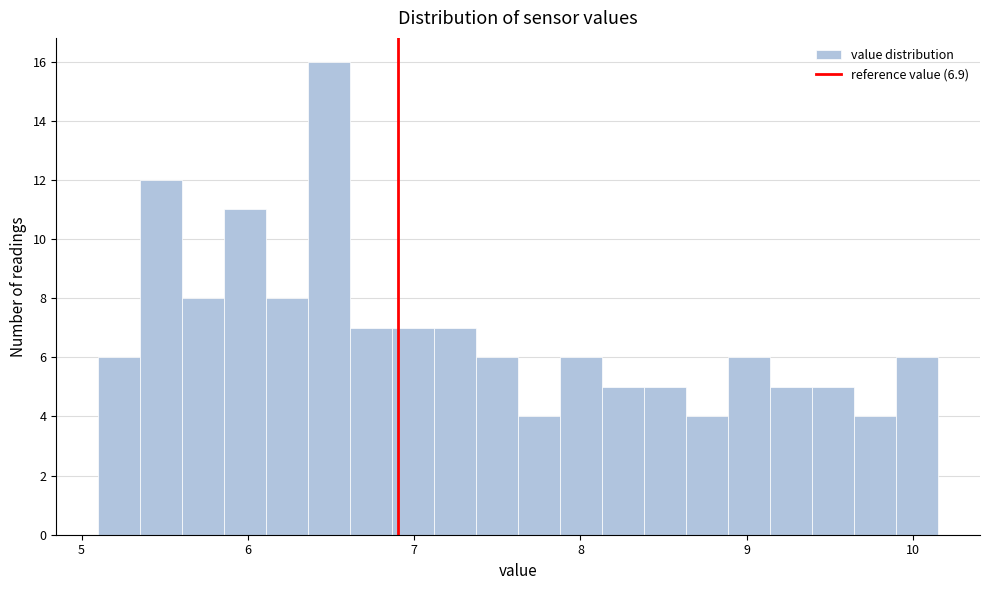

Around what value on the x-axis is the tallest bar? Give the approximate position of its centre, as read against the axis.

6.5